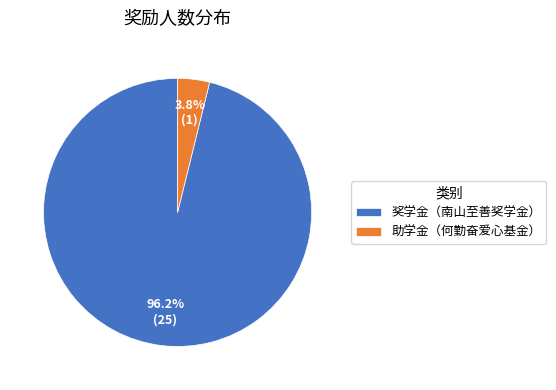

Combined, do 助学金（何勤奋爱心基金） and 奖学金（南山至善奖学金） account for over 50%?

Yes